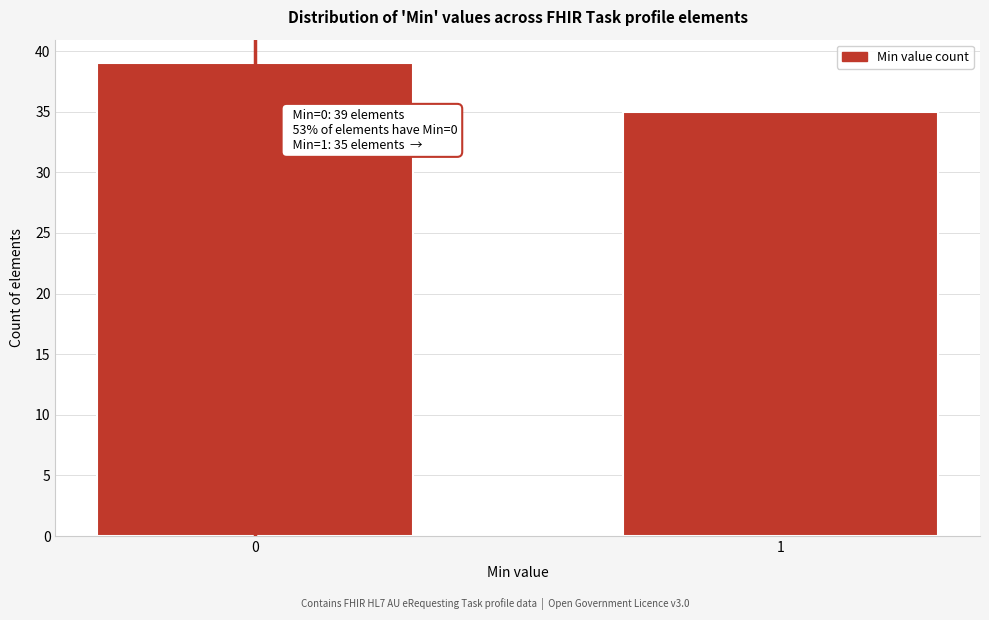

Reading right to left, what are all the values shown in this chart?

35	39